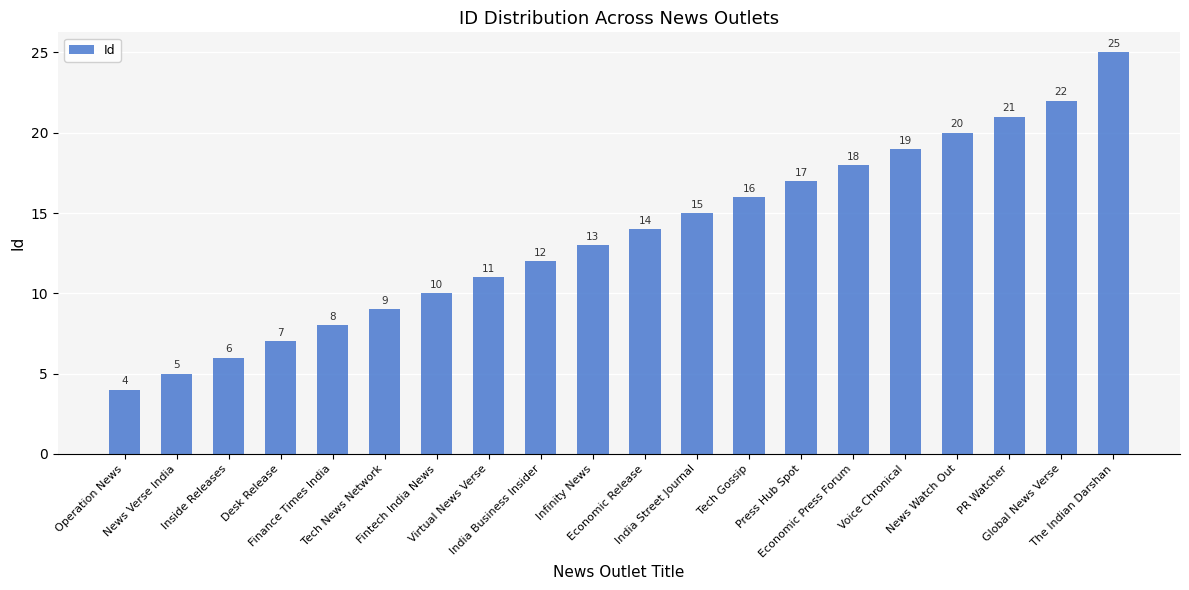

What is the change in value from Finance Times India to The Indian Darshan?

+17